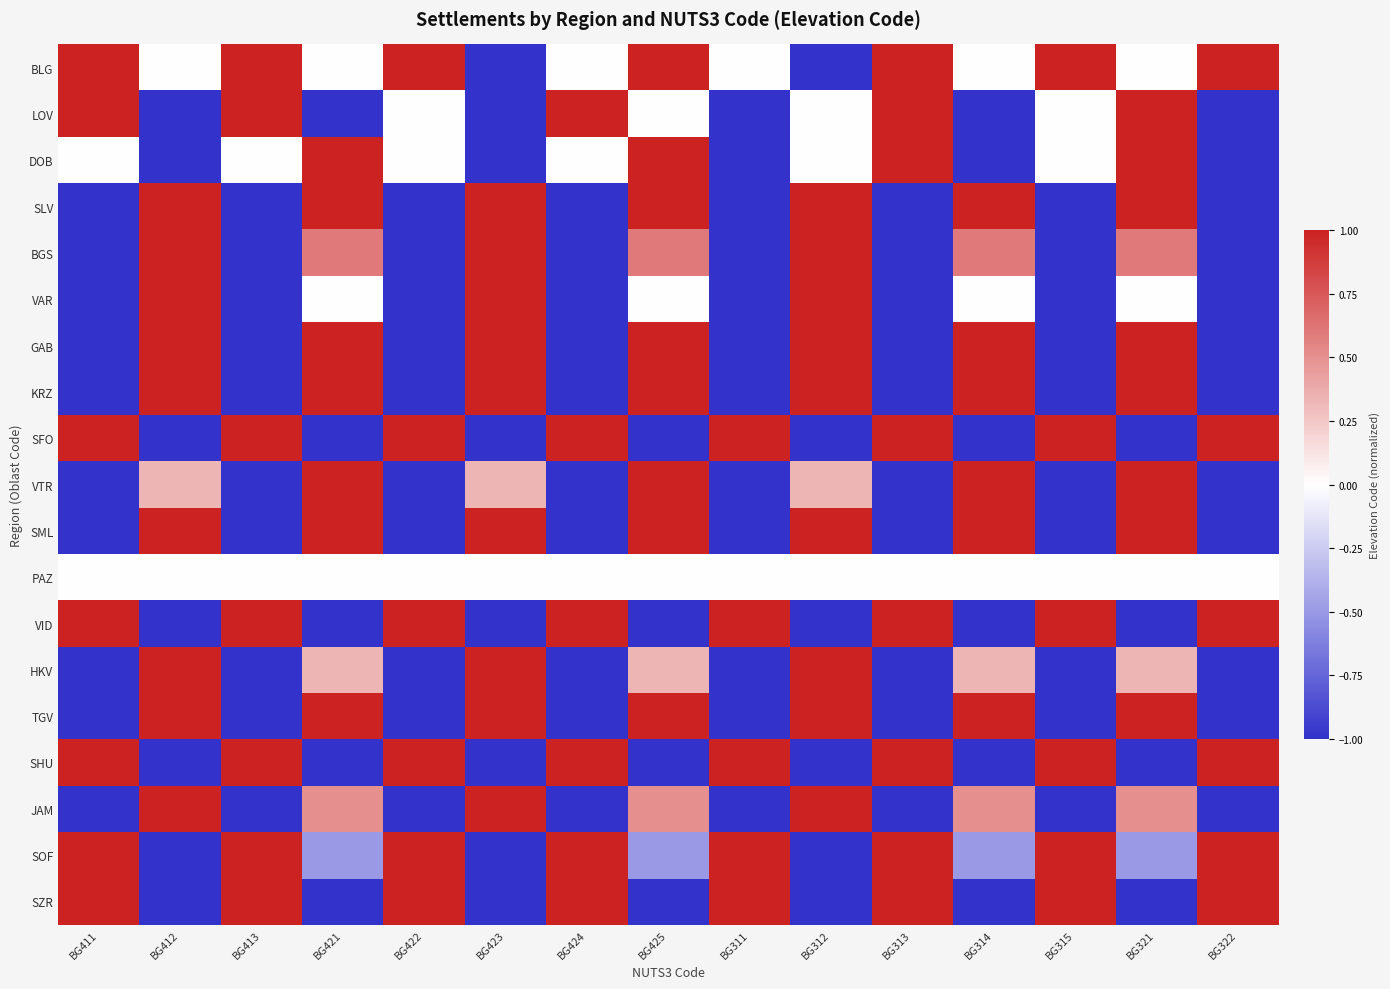

Which series has the largest range (max minus min)?

BLG